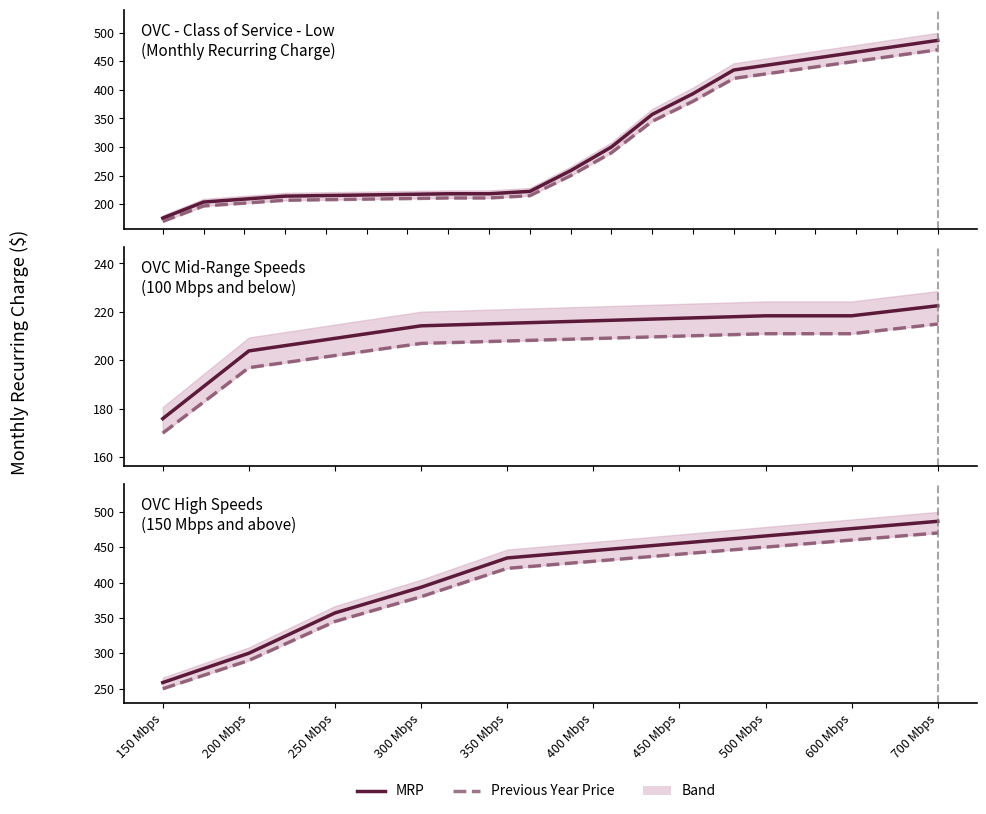

What position from the right is 300 Mbps?

7